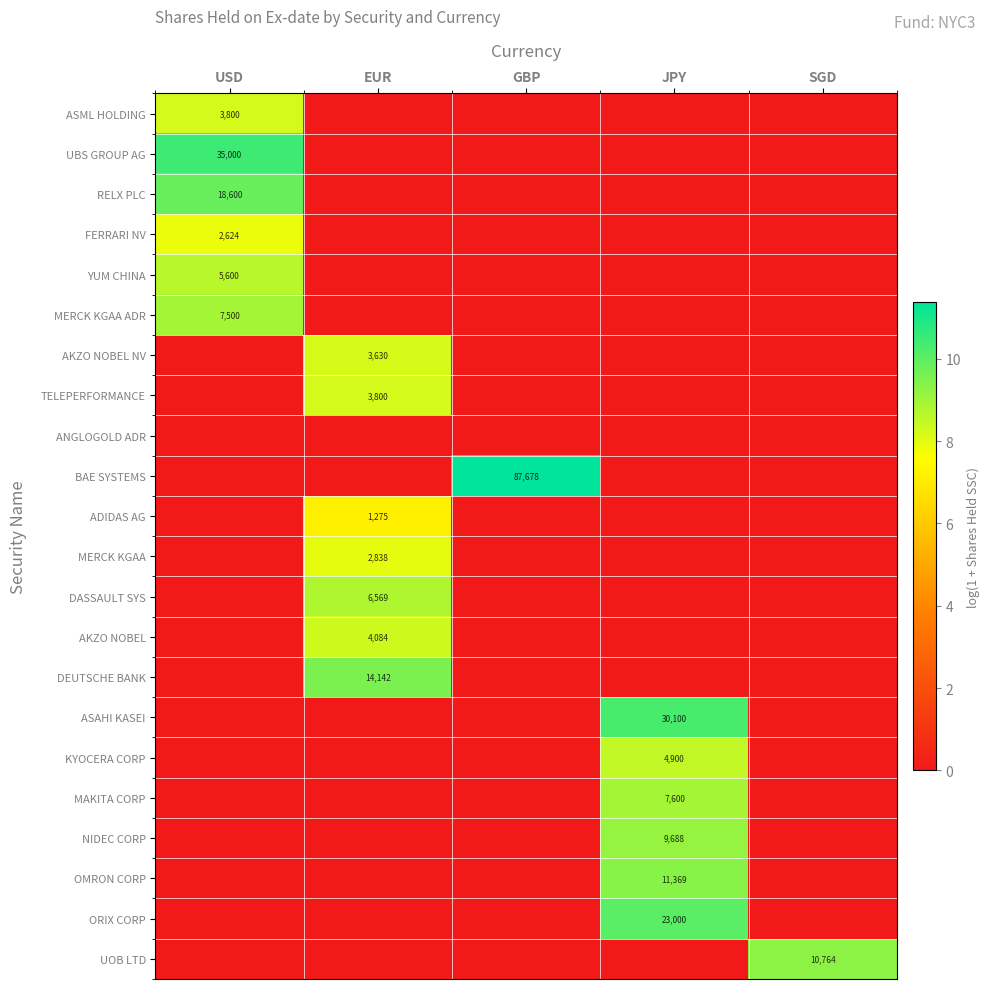

The RELX PLC series shows 18600 at USD. True or false?

True